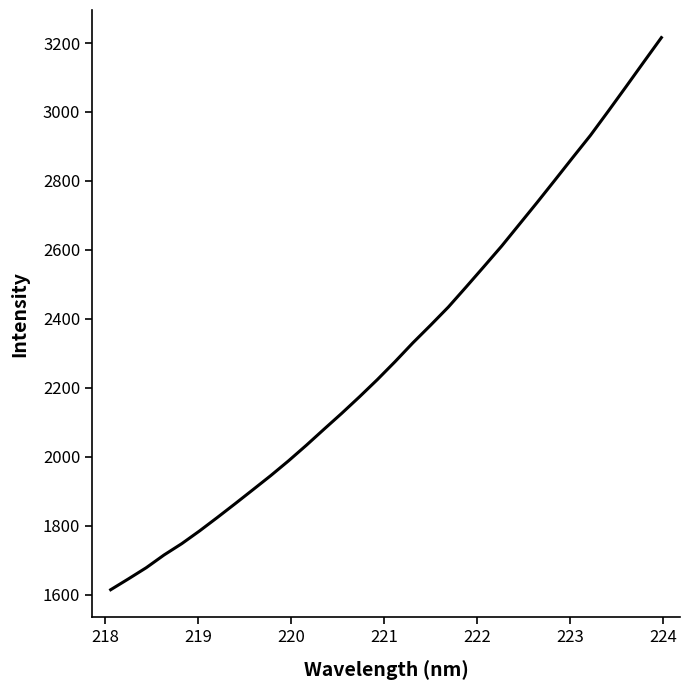

What is the greatest value displayed?

3215.7